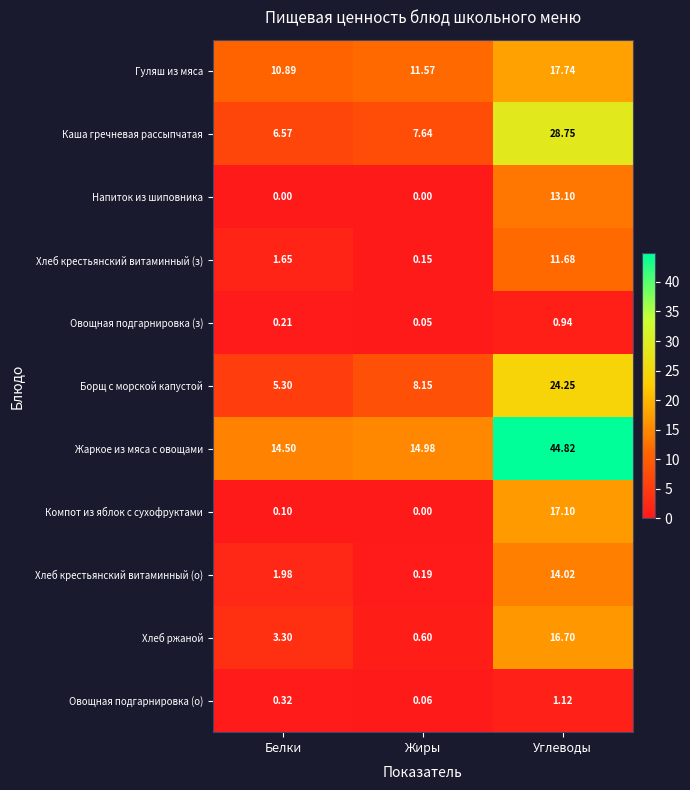

Which series has the largest total across all categories?

Жаркое из мяса с овощами